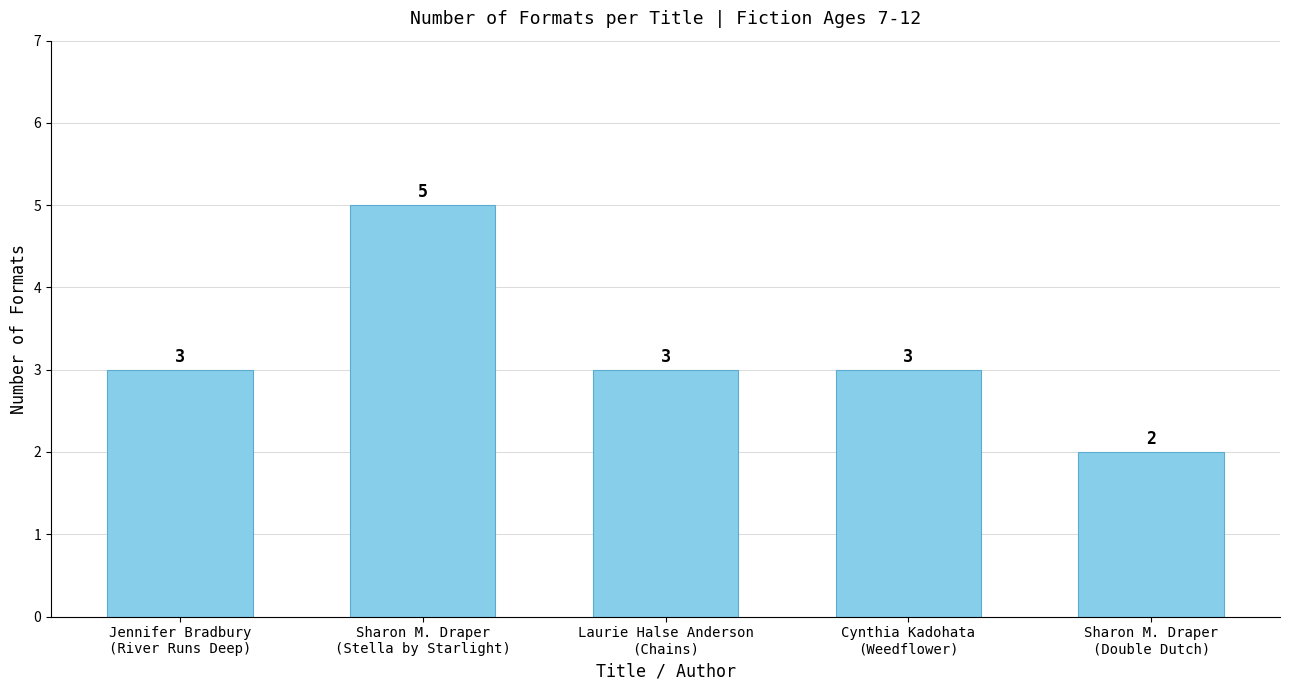

What position from the right is Laurie Halse Anderson
(Chains)?

3